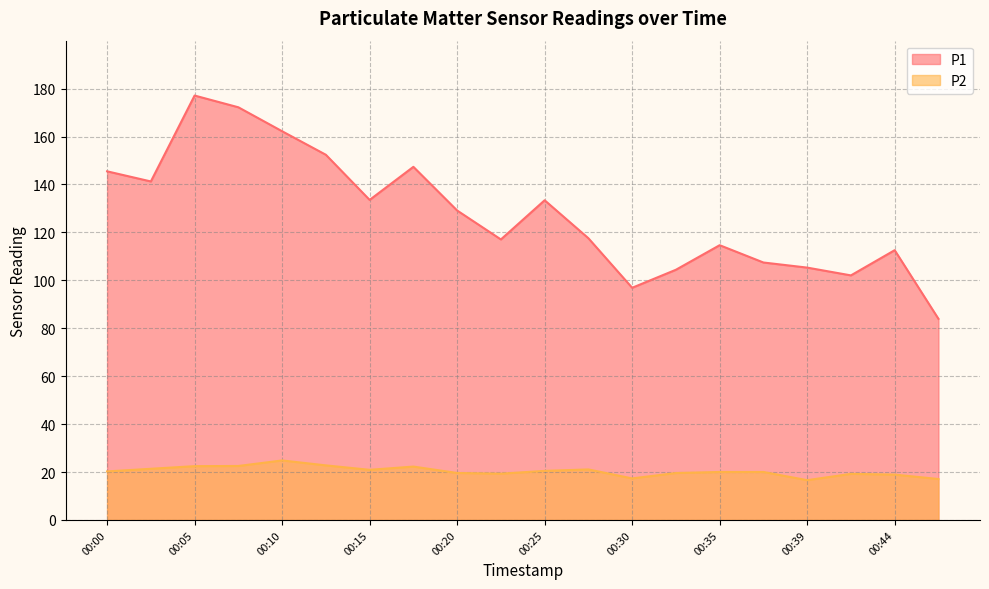

What are all the series names shown in the legend?

P1, P2